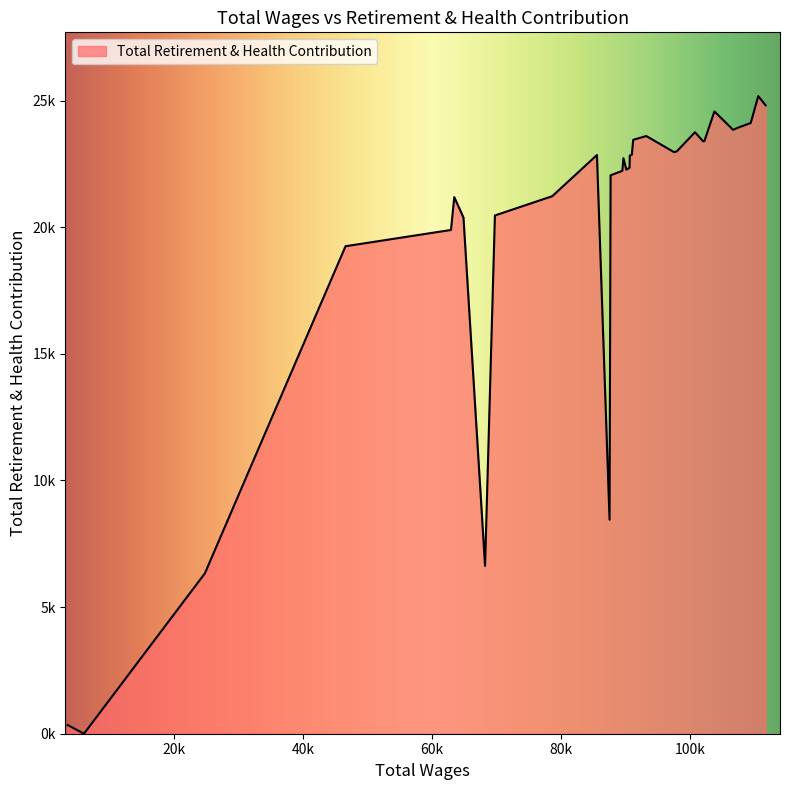

Reading left to right, what are all the values shown in this chart?

111633=24813	110499=25178	109328=24115	107650=23959	106595=23846	103708=24573	102153=23400	101960=23392	100692=23750	97875=22995	97460=22964	93150=23601	91128=23451	90911=22864	90597=22829	90560=22351	90064=22271	89611=22725	89445=22227	87624=22050	87461=8452	85508=22852	78586=21225	69703=20464	68176=6626	64831=20386	63405=21189	62898=19892	46564=19250	24779=6334	6048=0	3522=343